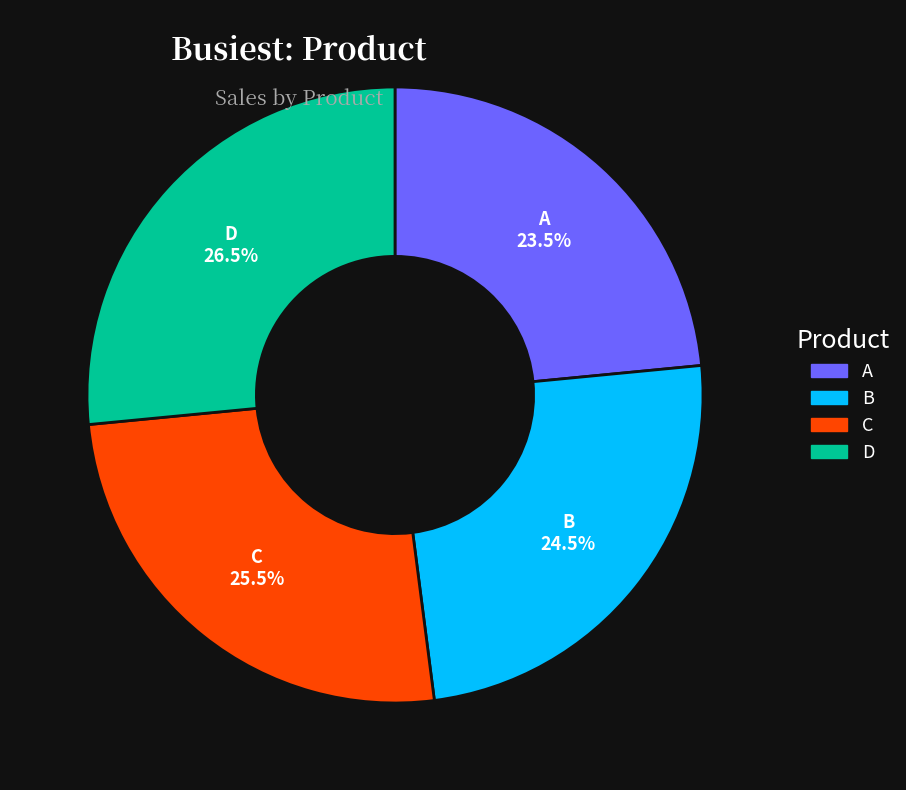

Is the sum of D and C greater than half?

Yes